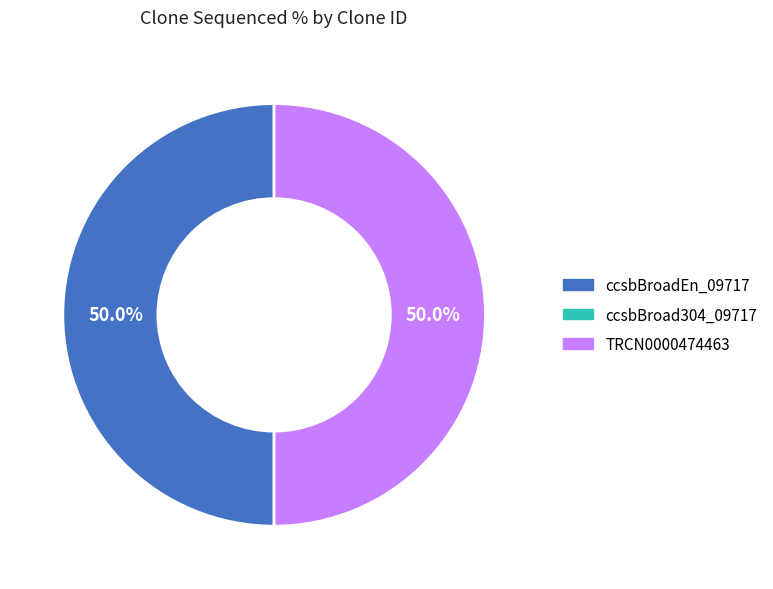

What is the smallest slice in the pie chart?

ccsbBroad304_09717